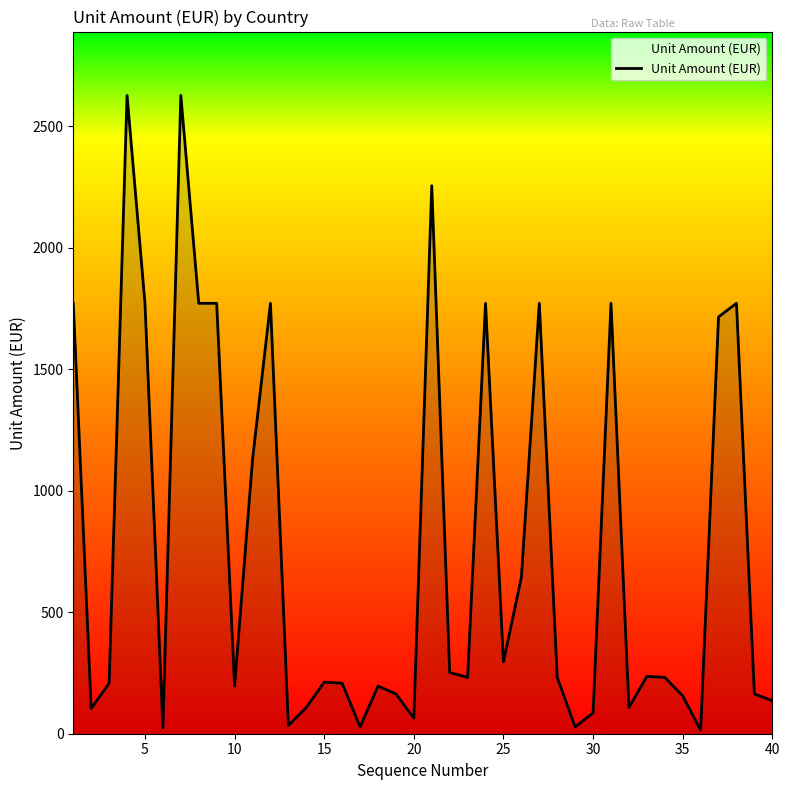

What is the greatest value displayed?

2628